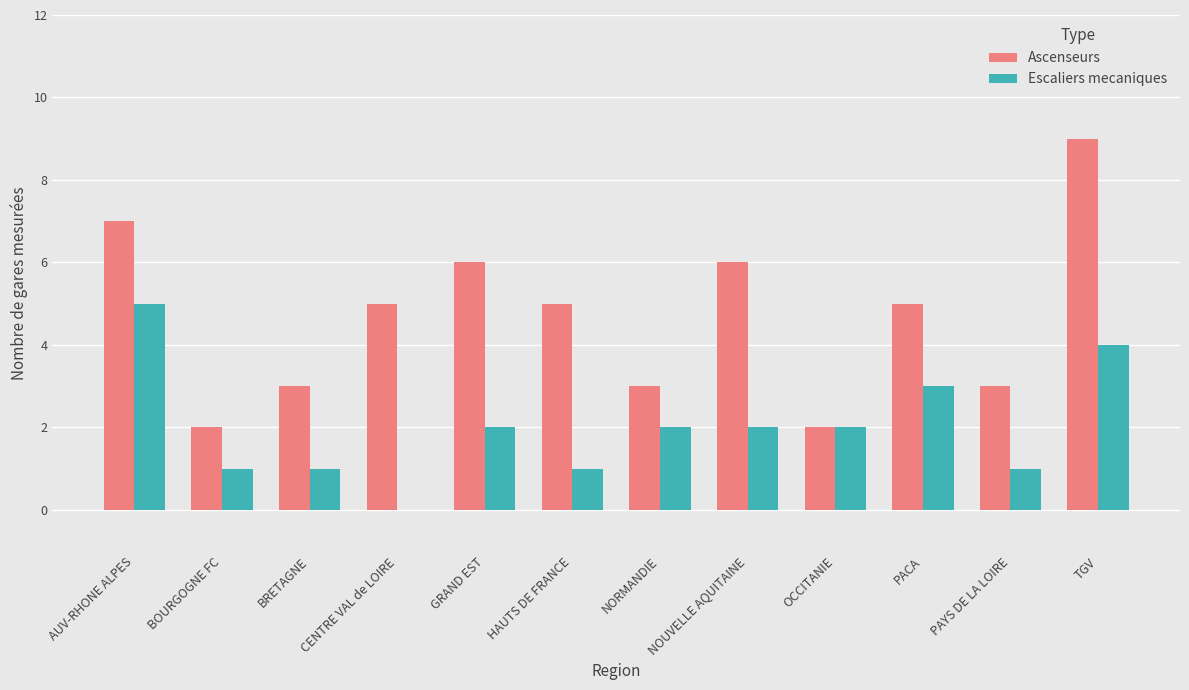

Does the chart contain stacked bars?

No